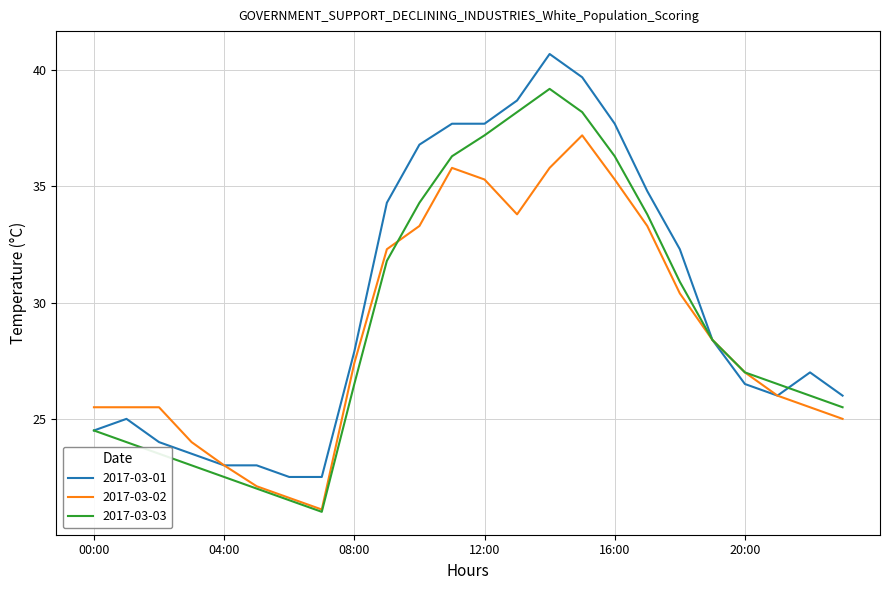

What is the difference between the second highest and second lowest values in the 2017-03-01 series?

17.2